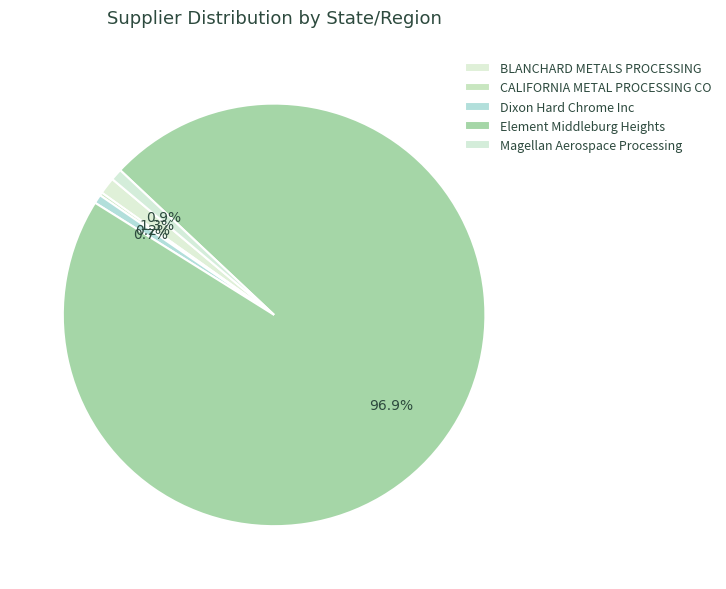

How many slices are in this pie chart?

5